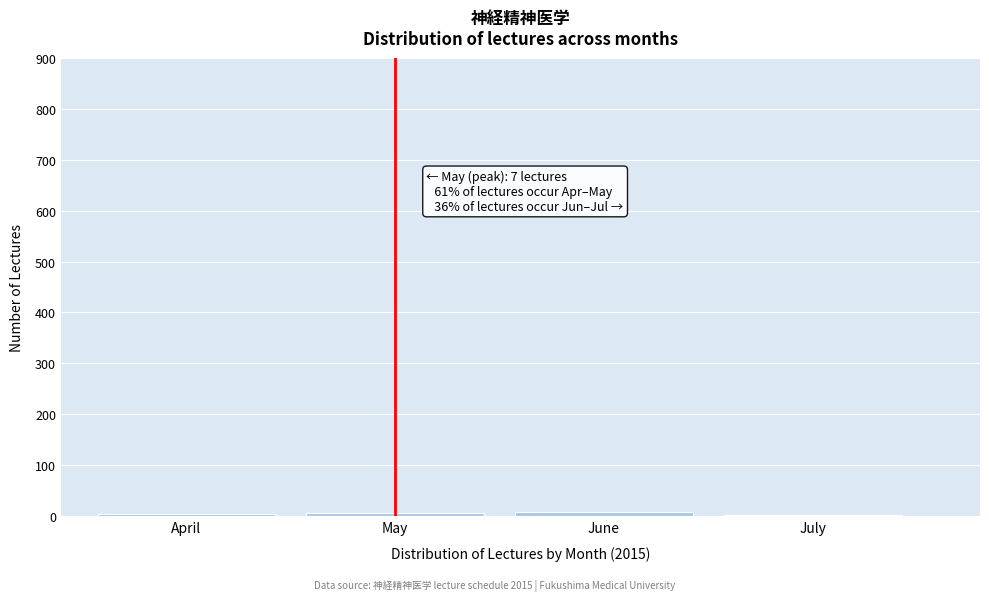

What is the average value?

6